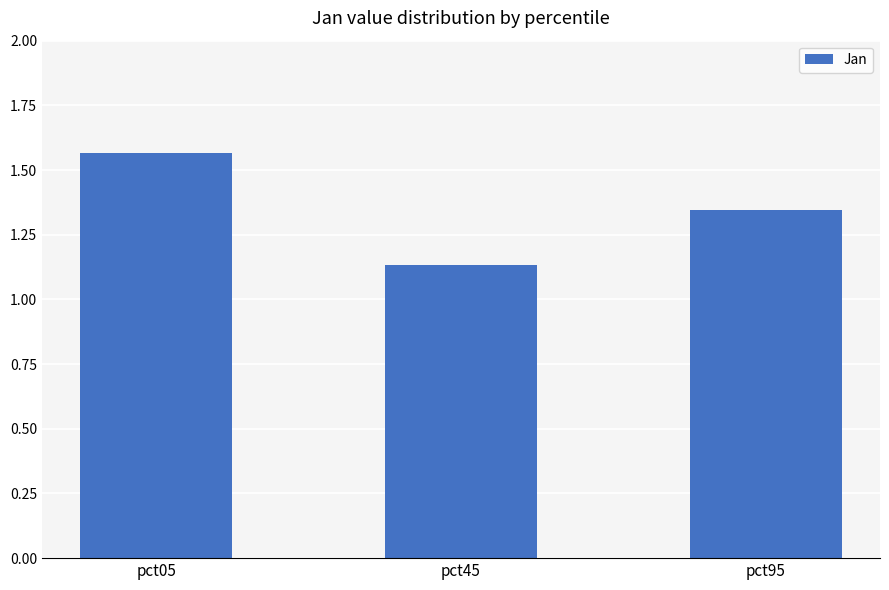

What is the sum of all values?

4.0